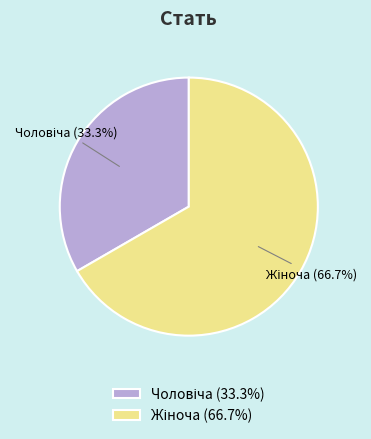

Does any single category account for the majority?

Yes